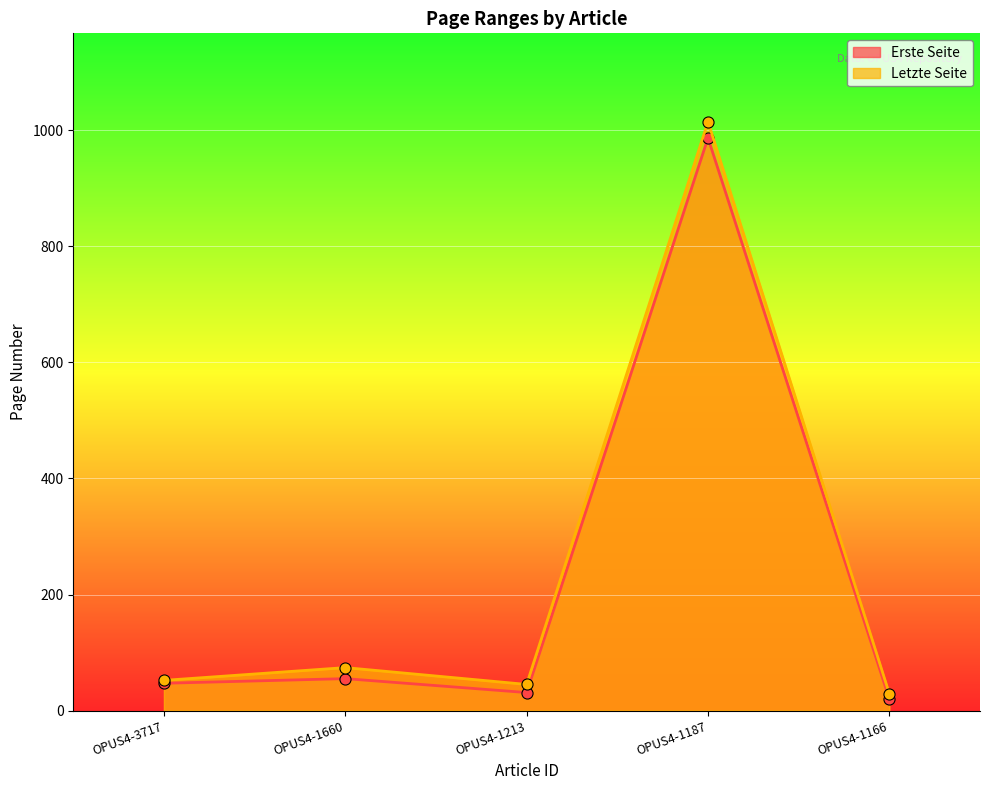

Which category has the highest value in the Erste Seite series?

OPUS4-1187